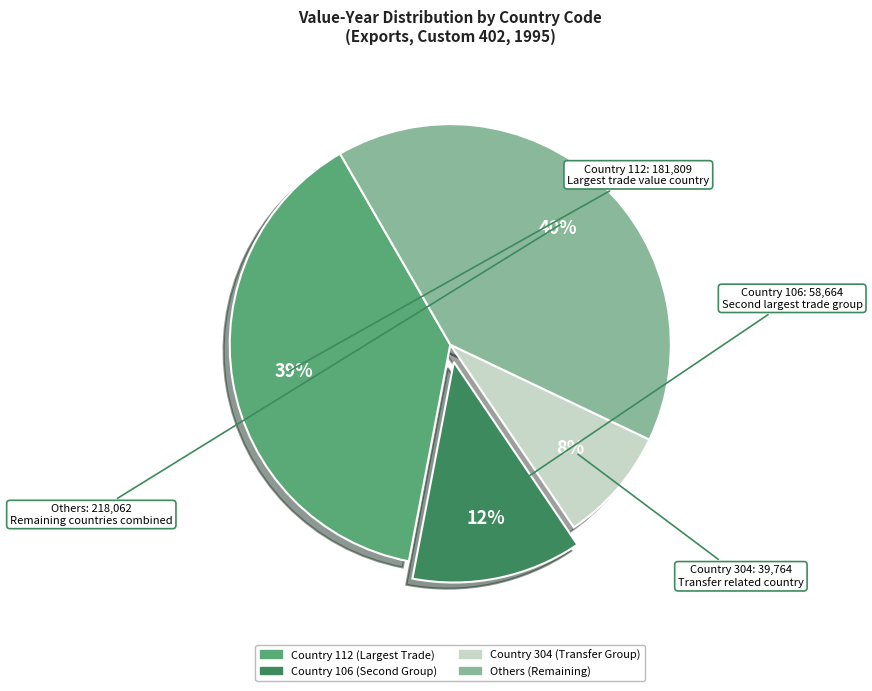

Does any single category account for the majority?

No